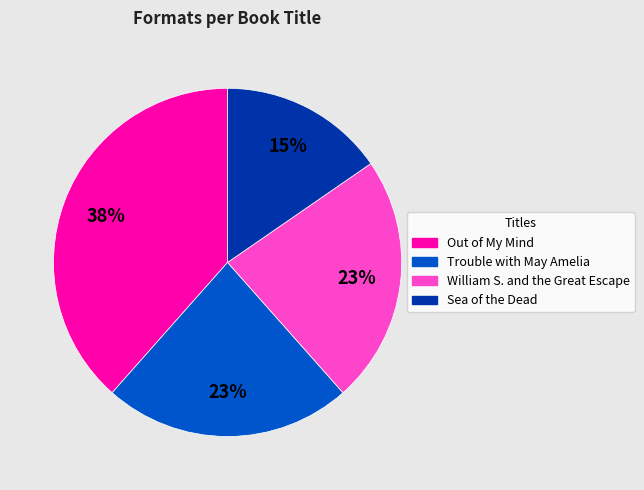

To the nearest percent, what percentage of the pie is William S. and the Great Escape?

23%